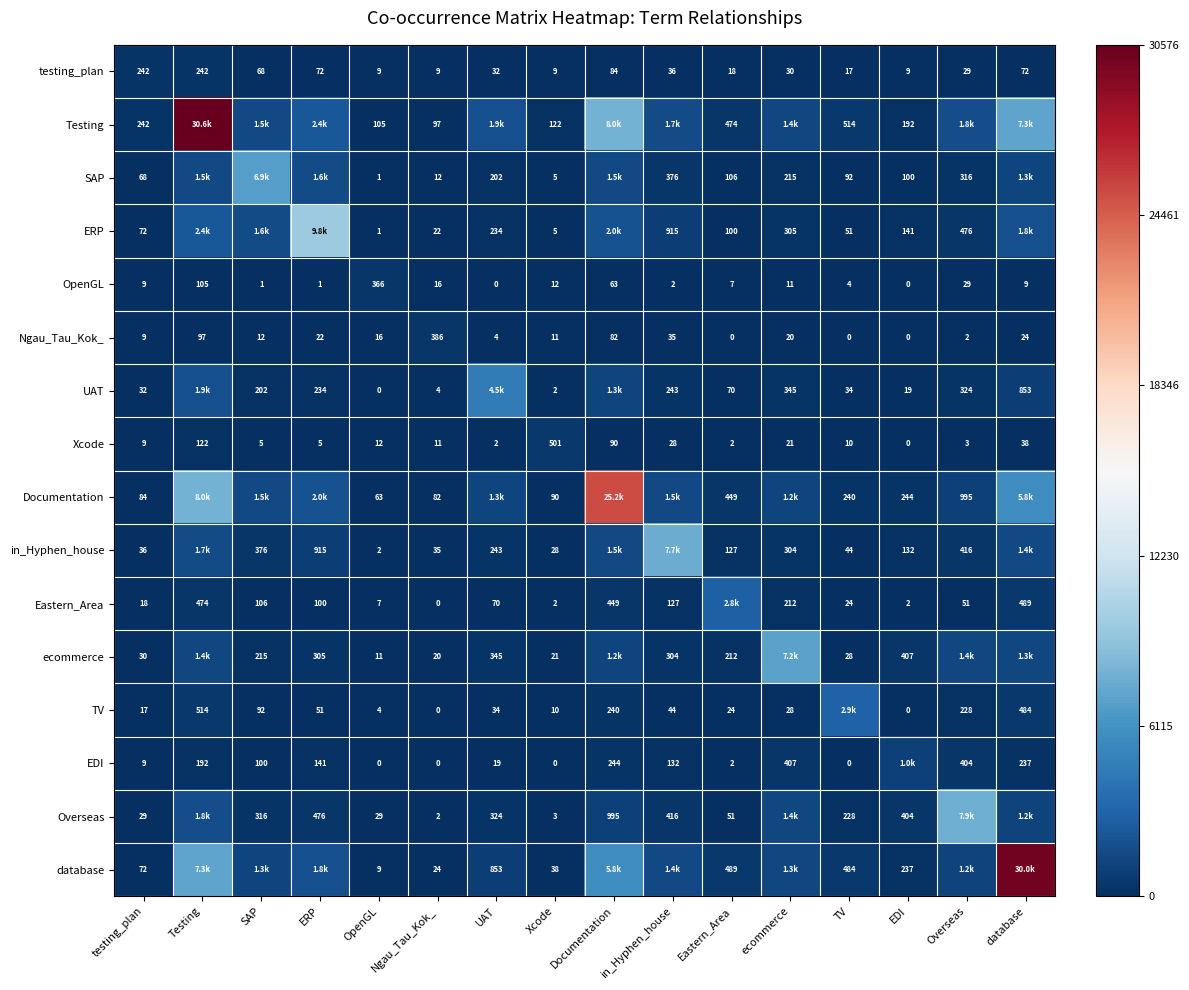

Is the value of OpenGL at ecommerce greater than the value of EDI at UAT?

No